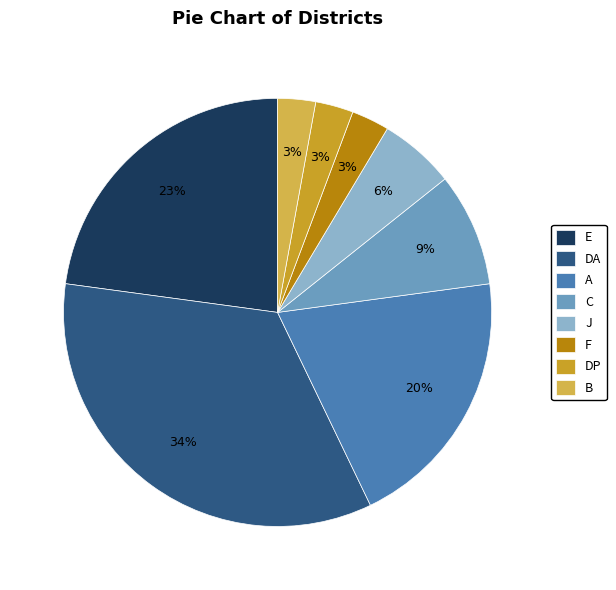

Is it true that B is 11% of the pie?

False